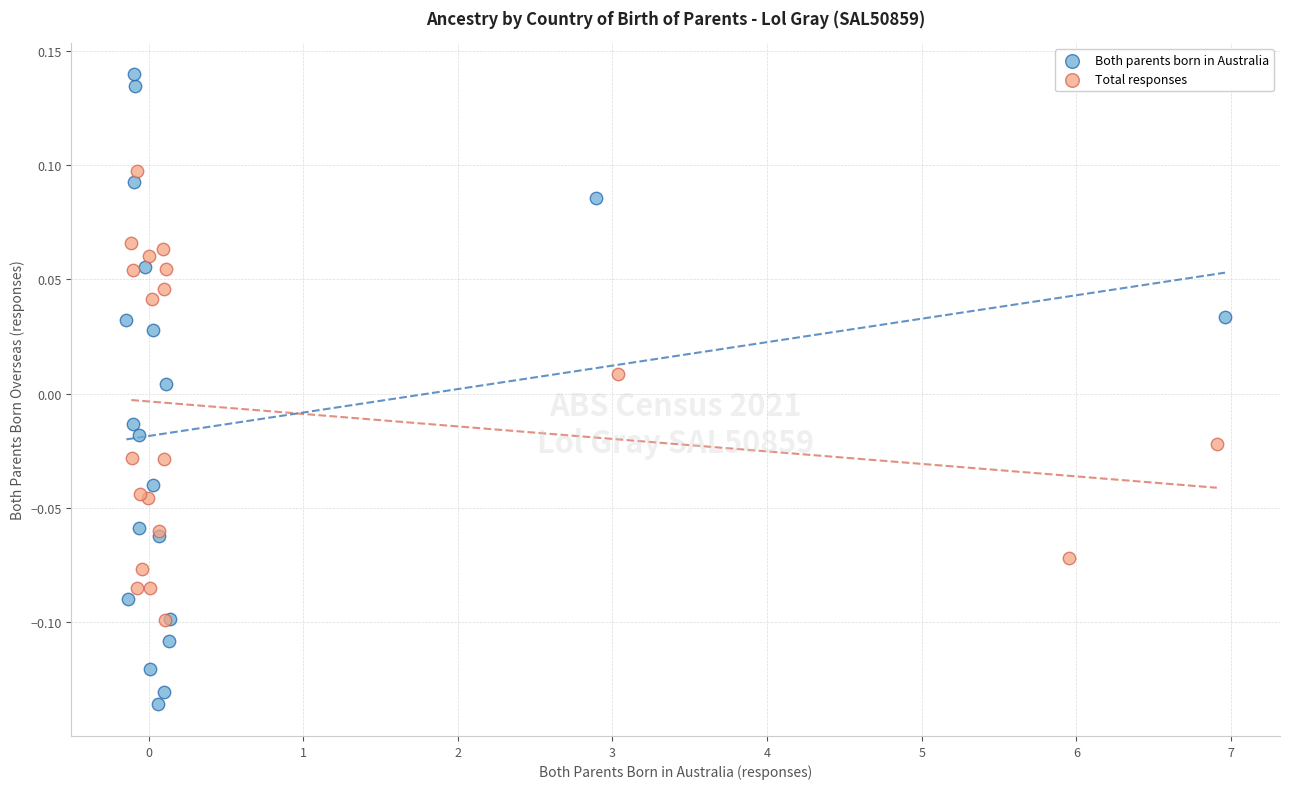

Which series reaches the maximum Y coordinate?

Both parents born in Australia